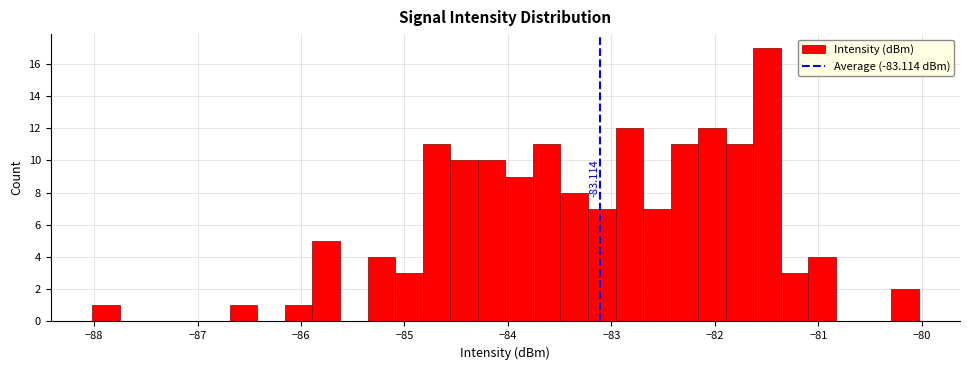

Read against the x-axis, roughly where is the centre of the tallest bar?

-81.5